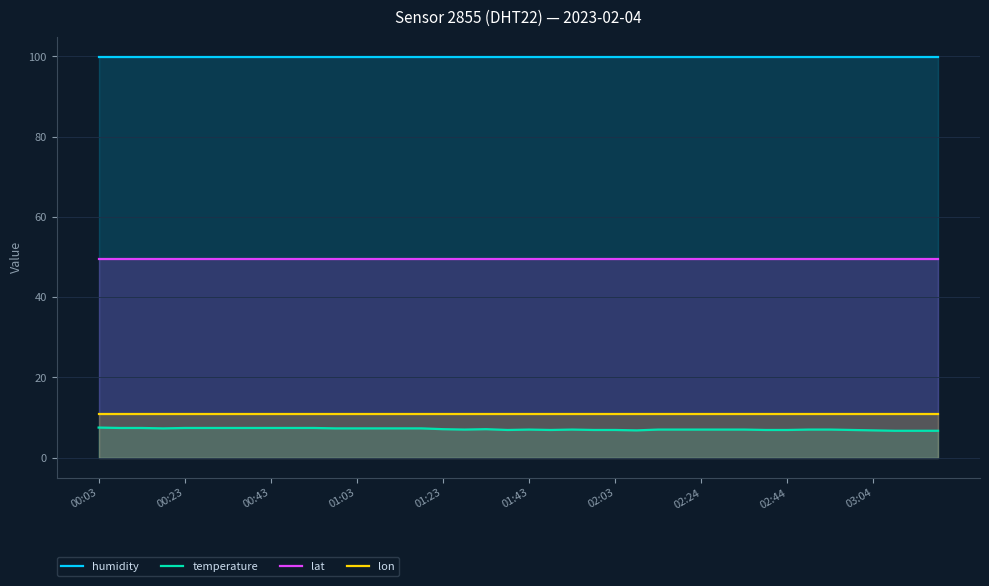

What are all the series names shown in the legend?

humidity, temperature, lat, lon